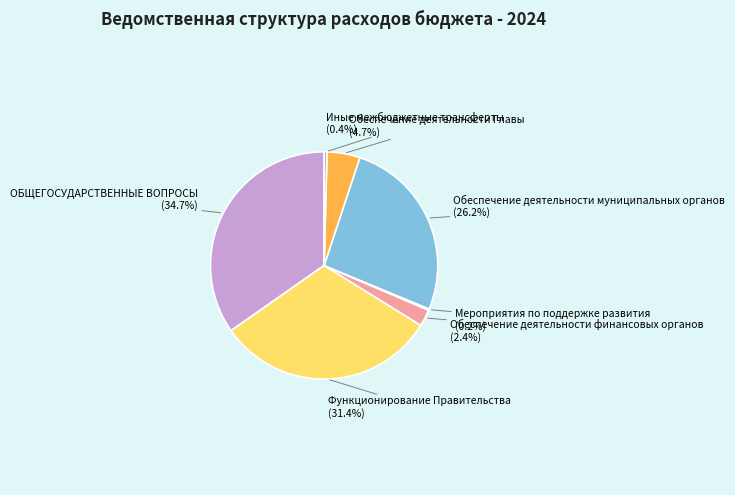

To the nearest percent, what is the average slice percentage?

14%